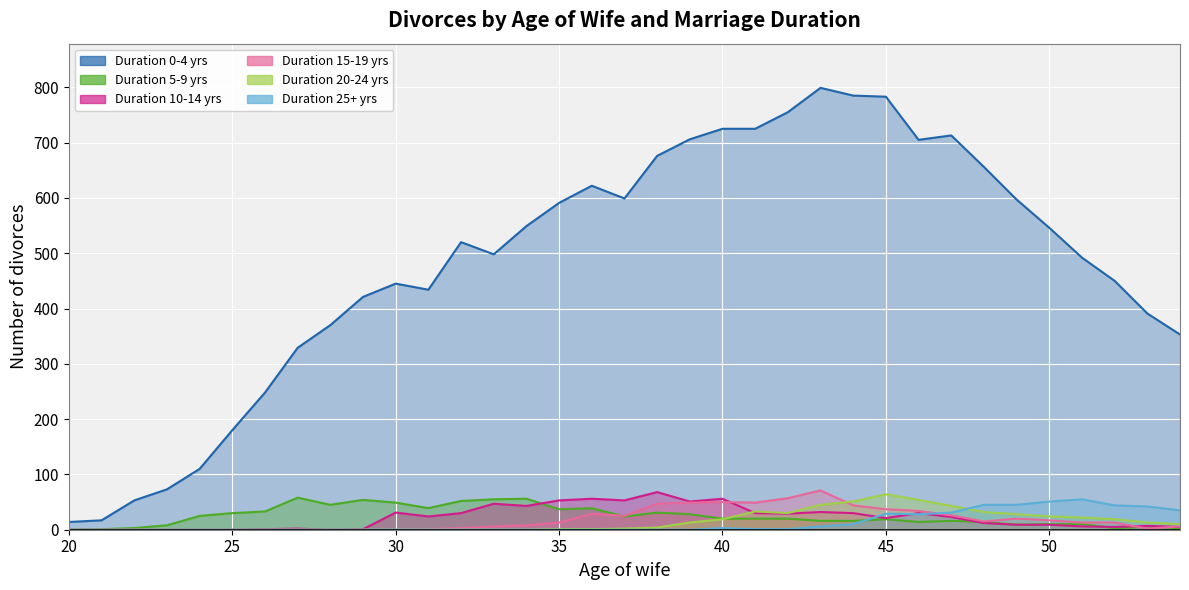

What is the greatest value displayed?

799